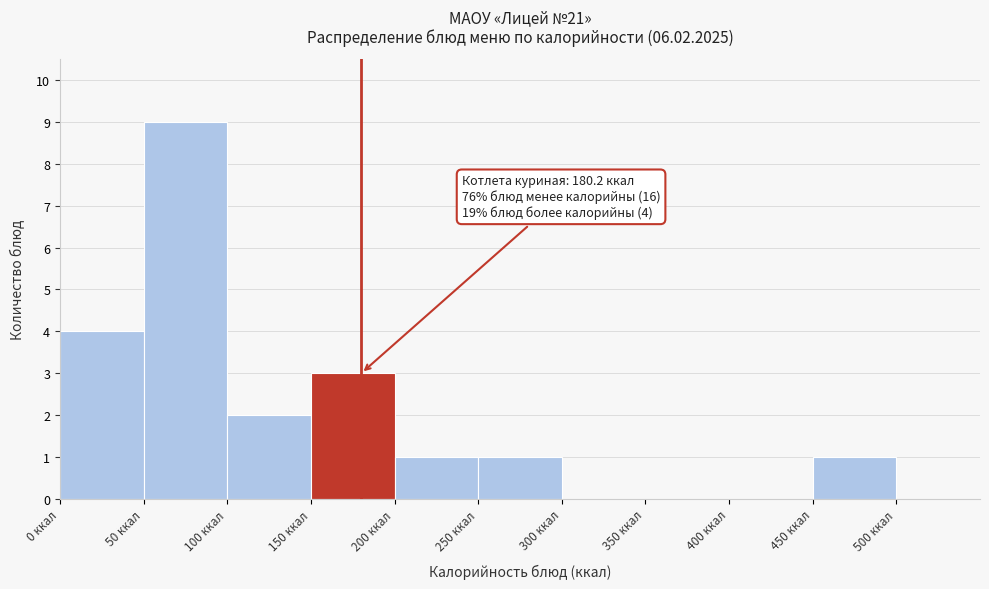

Which range on the x-axis has the tallest bar?

50 to 100